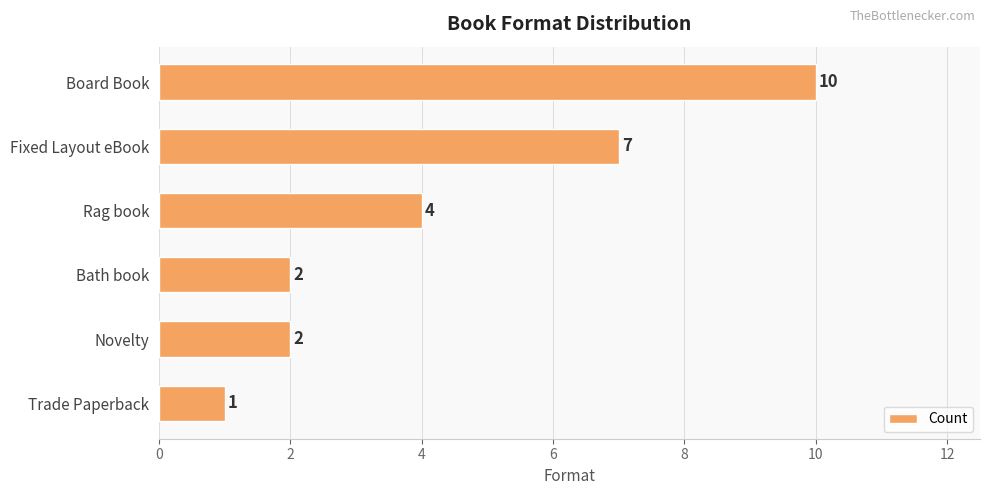

What is the difference between the maximum and second lowest values?

8